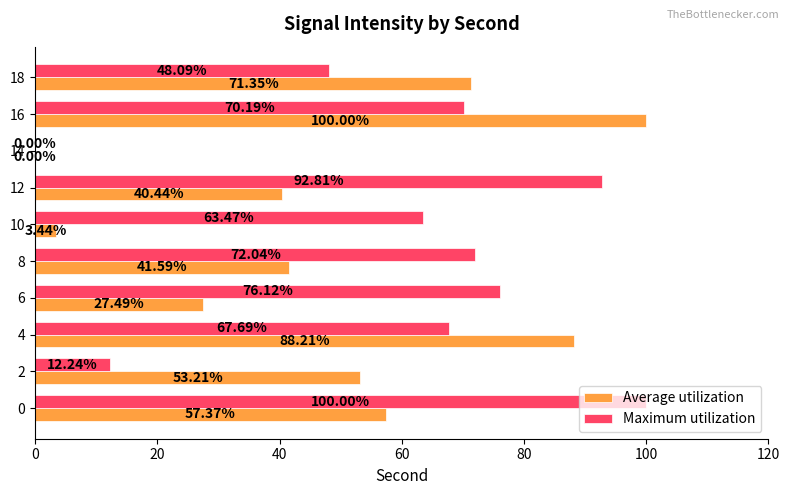

Which series changed the most between 4 and 18?

Maximum utilization